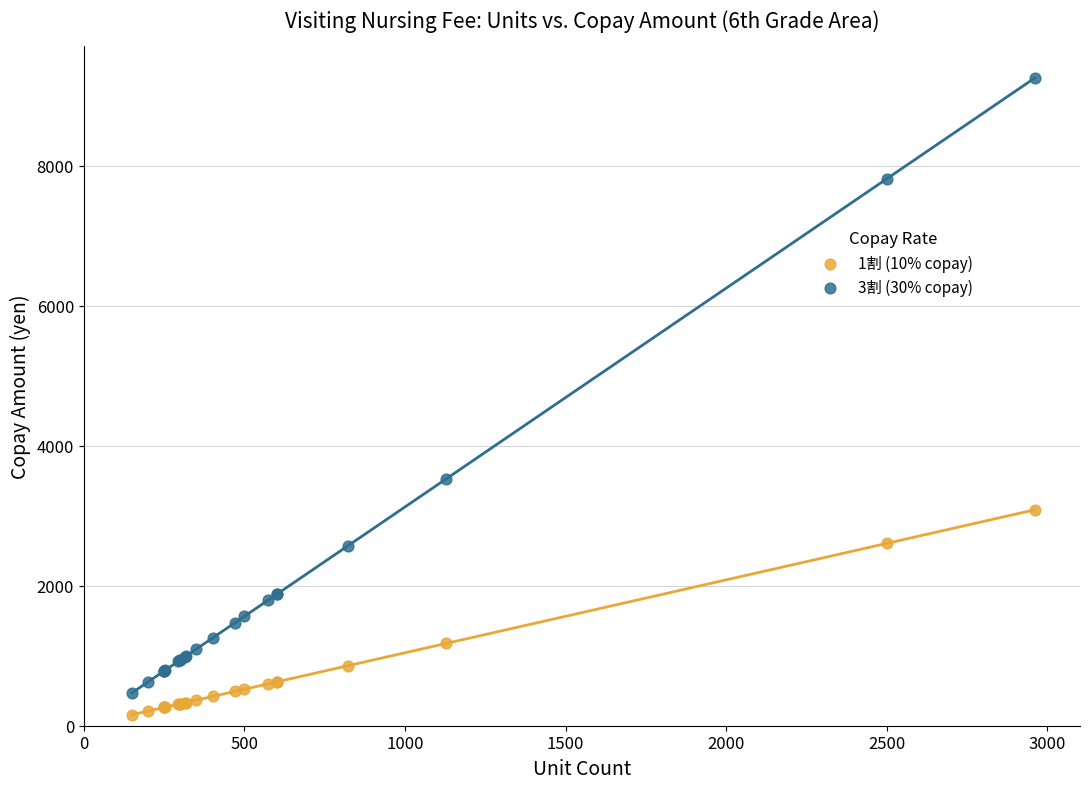

What are all the series names shown in the legend?

1割 (10% copay), 3割 (30% copay)